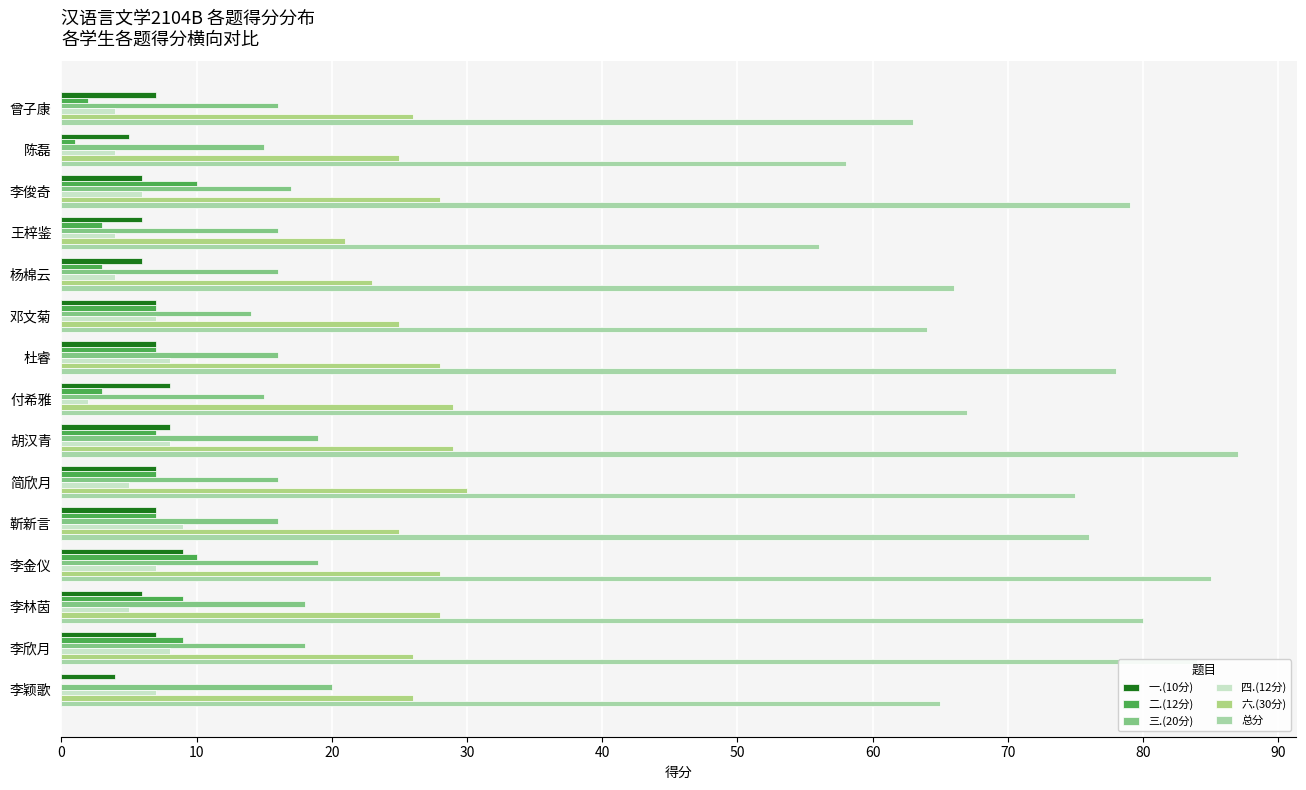

Count the number of data series in this chart.

6